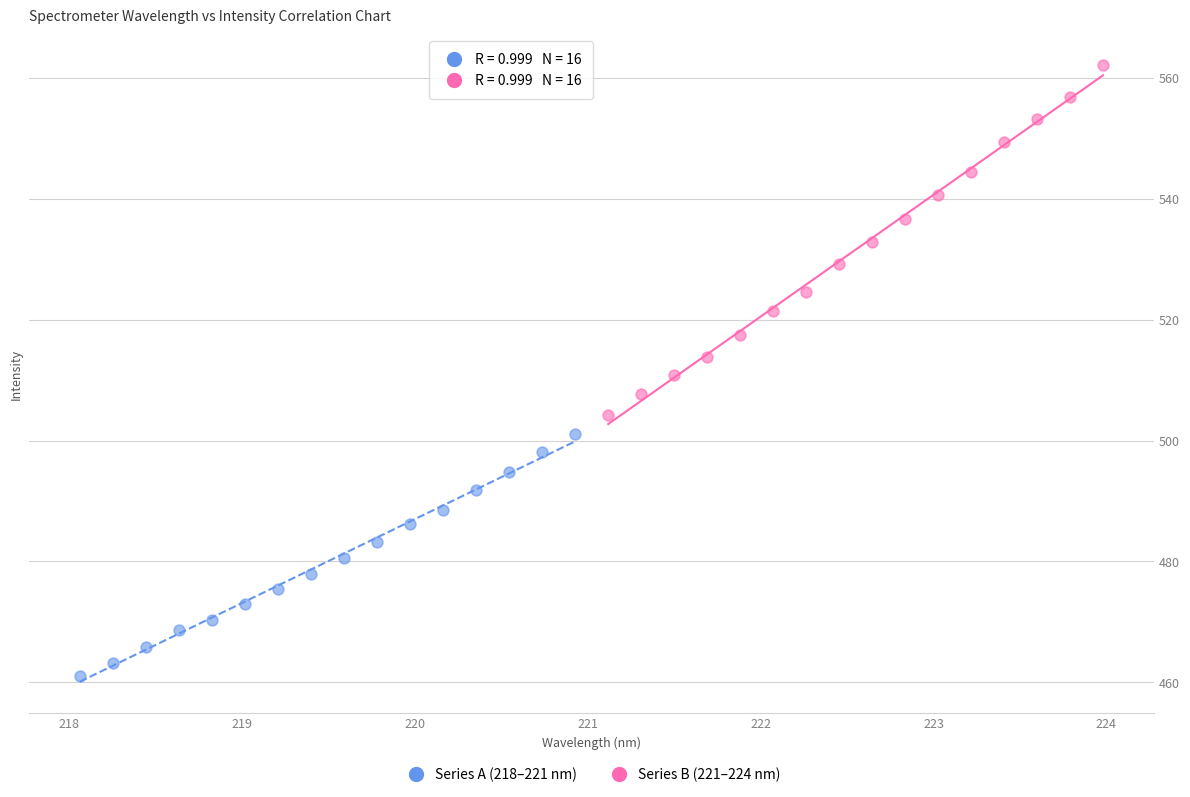

Which series reaches the minimum Y coordinate?

Series A (218–221 nm)